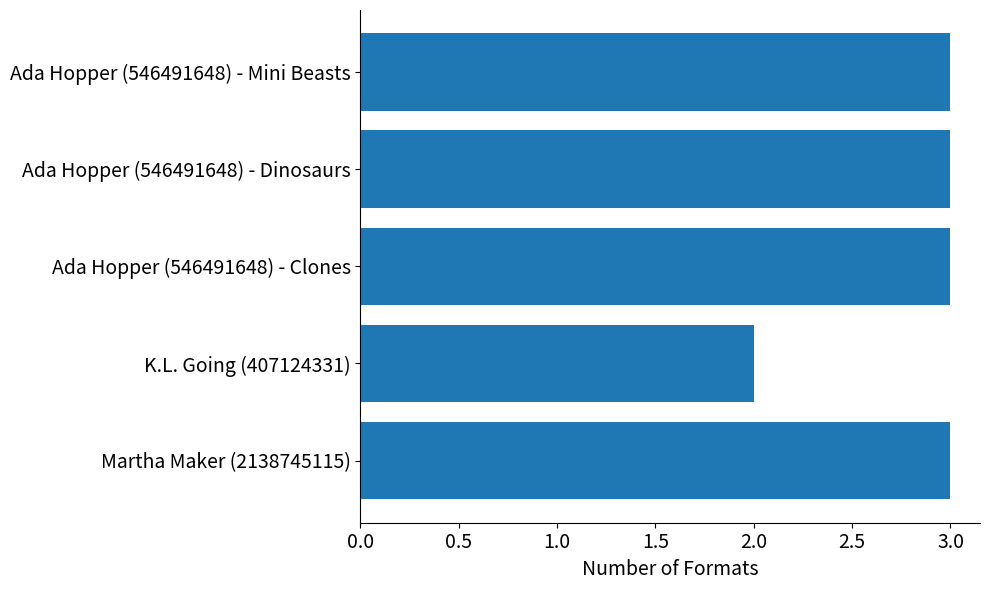

The chart shows a value of 3 at Ada Hopper (546491648) - Mini Beasts. True or false?

True